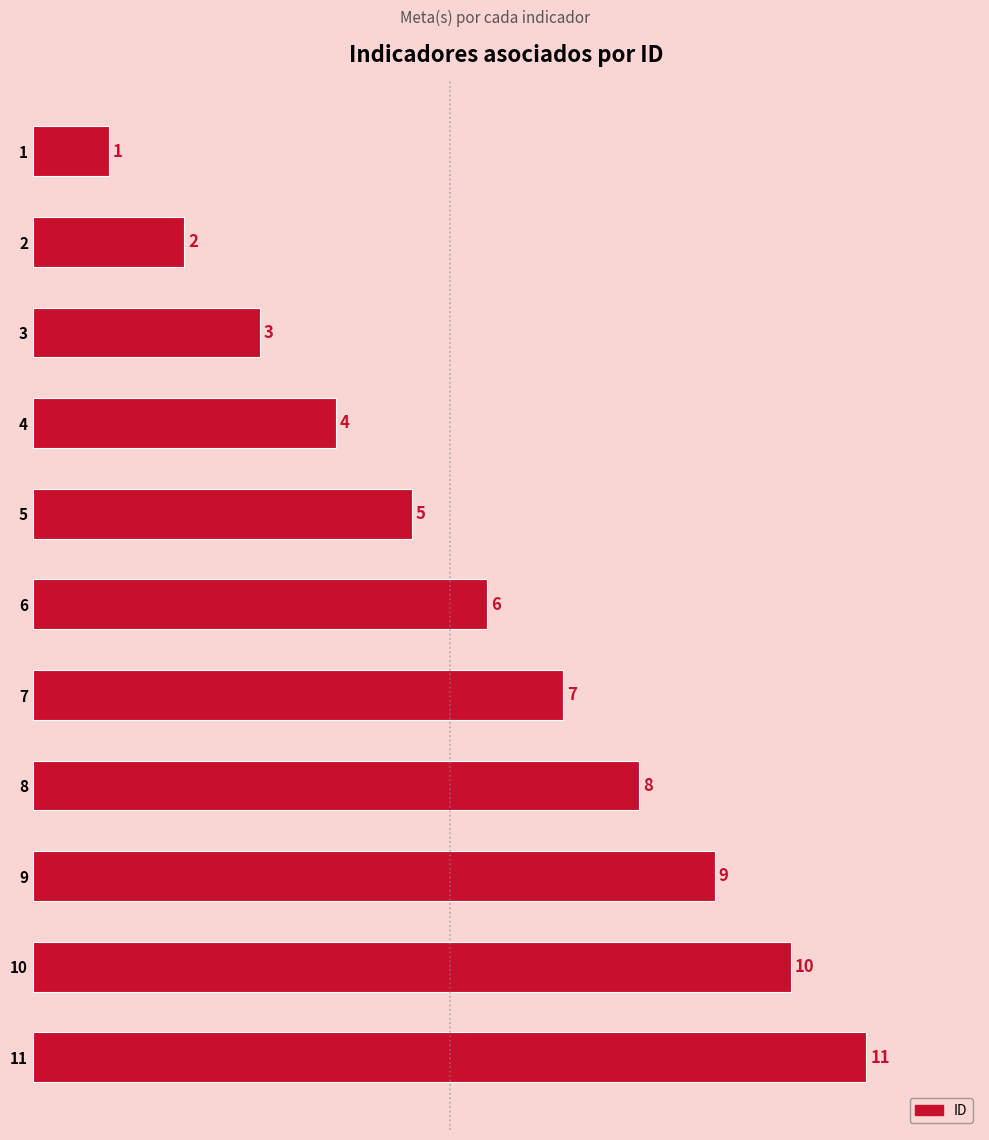

What is the value of the 1st bar from the top?

1